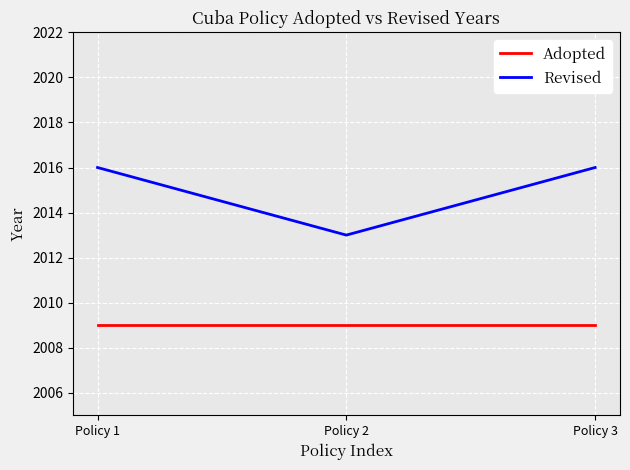

What is the sum of the Revised values at Policy 3 and Policy 1?

4032